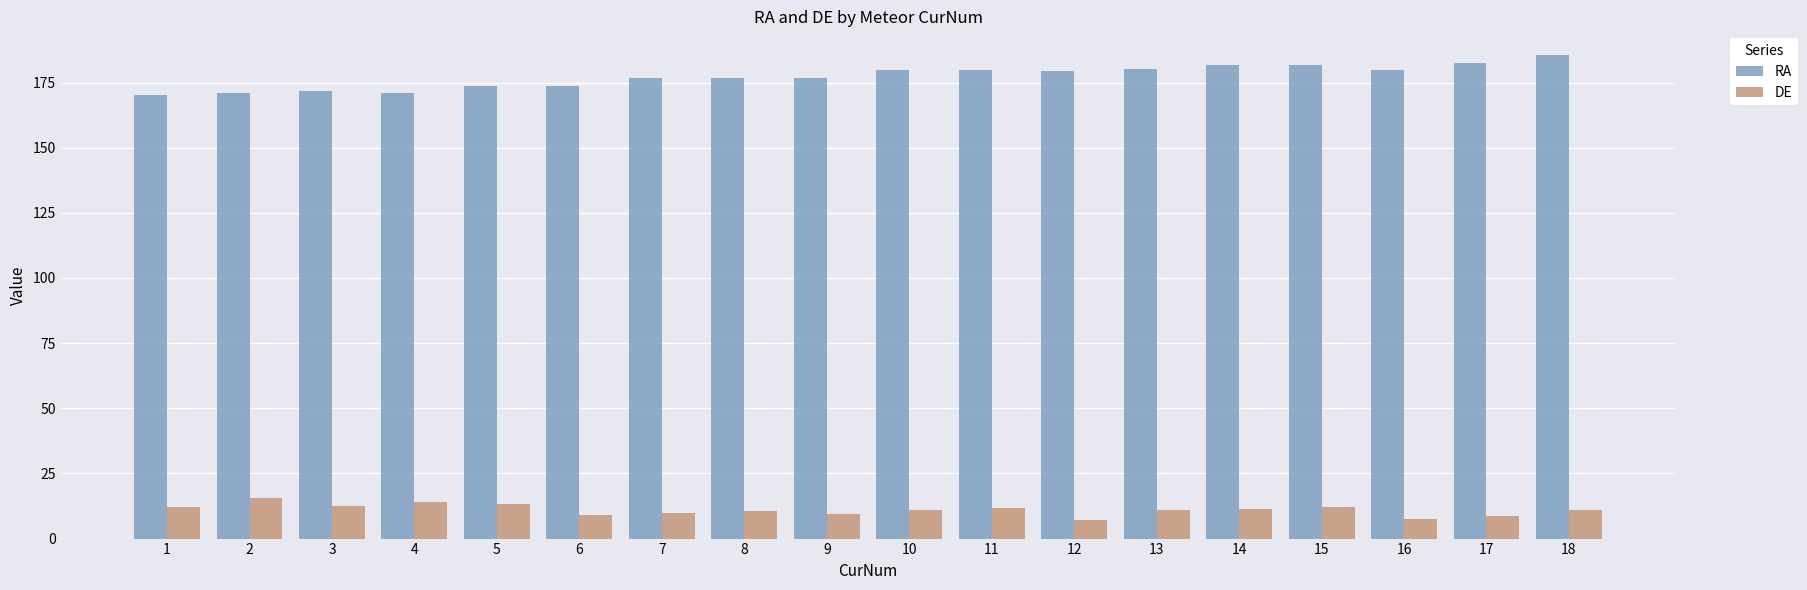

How many groups of bars are there?

18